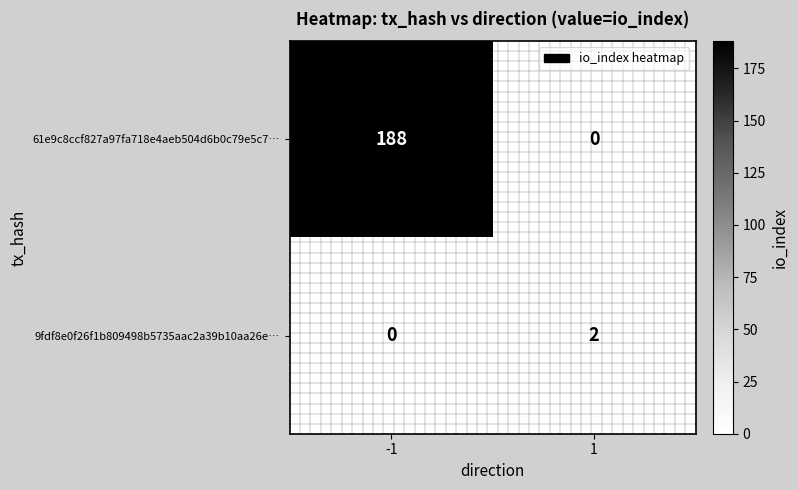

What is the difference between the highest and lowest values at 1?

2